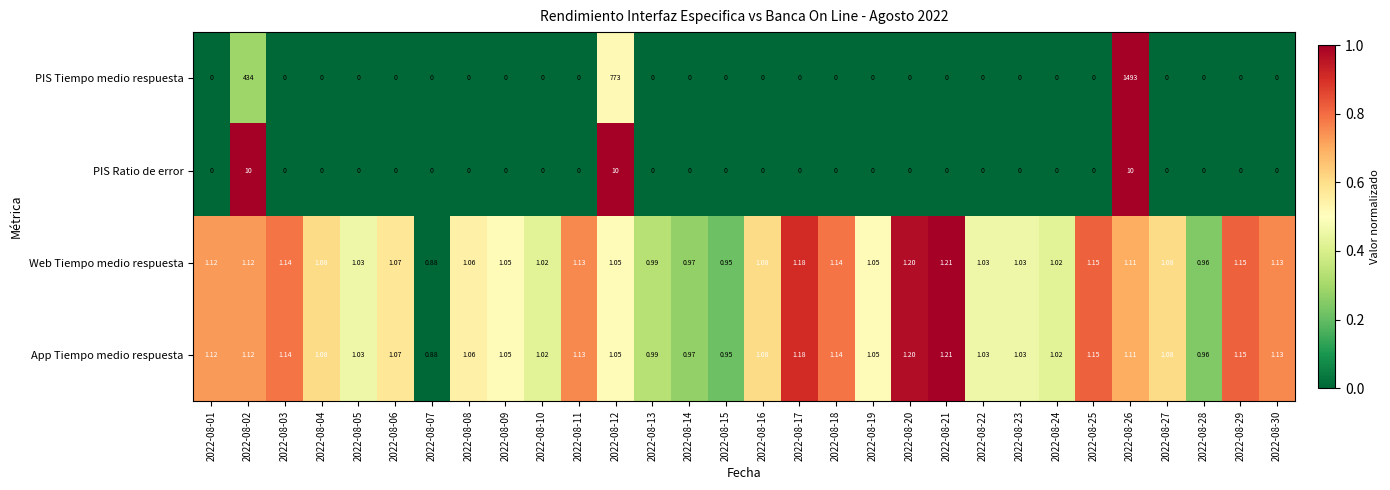

Which series changed the most between 2022-08-12 and 2022-08-26?

PIS Tiempo medio respuesta